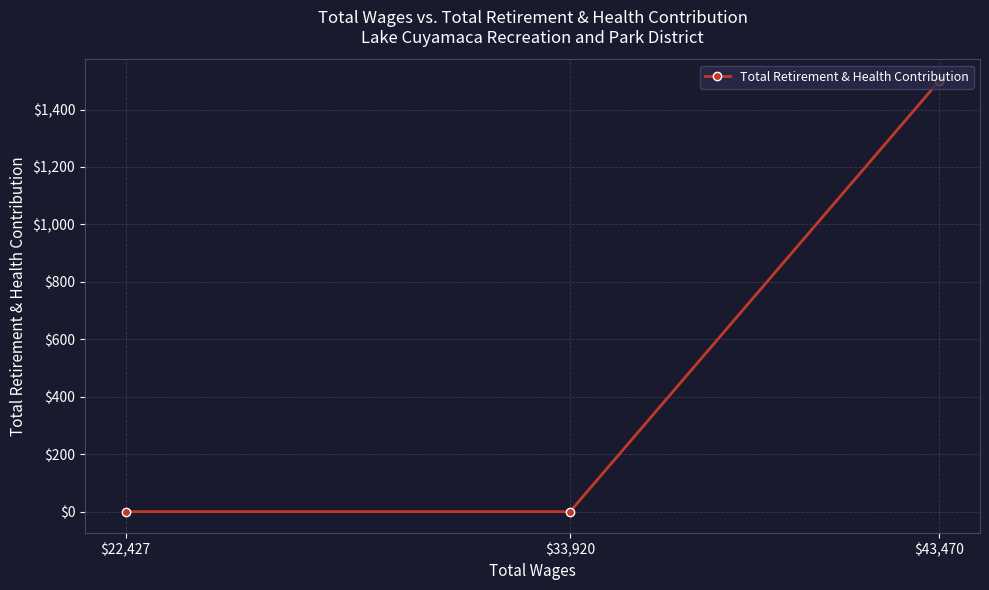

How many distinct data groups are displayed?

1